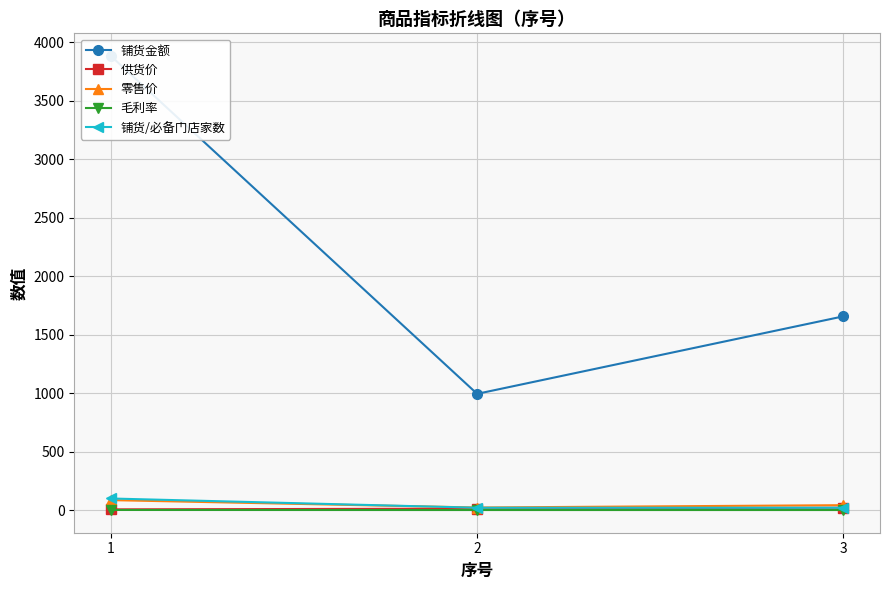

At how many categories does at least one series exceed 3647?

1